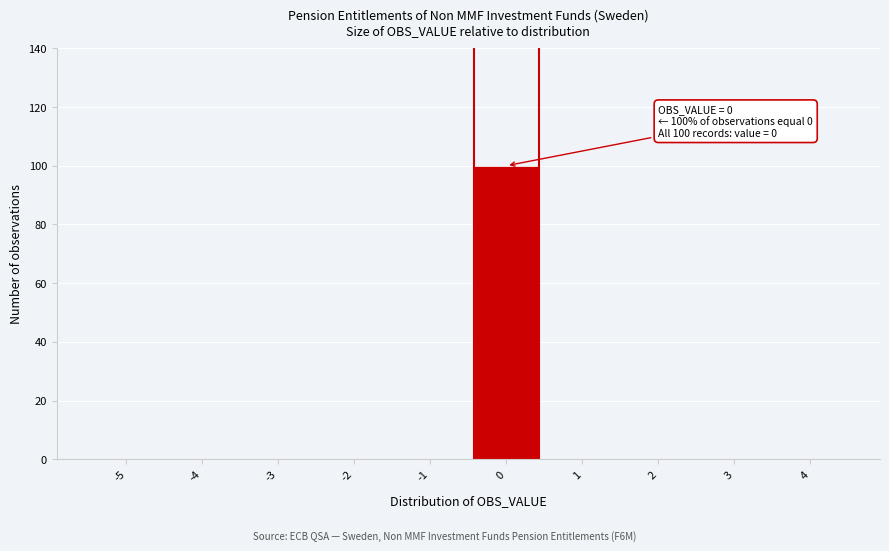

Reading right to left, extract all data points from this chart.

4=0	3=0	2=0	1=0	0=100	-1=0	-2=0	-3=0	-4=0	-5=0